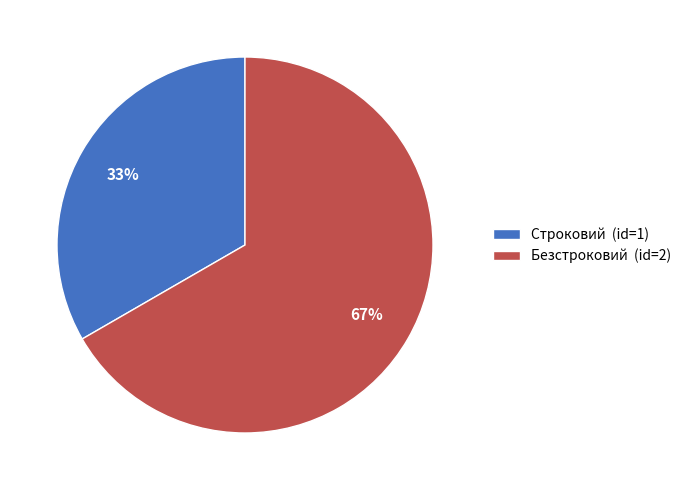

Is it true that Строковий is 24% of the pie?

False